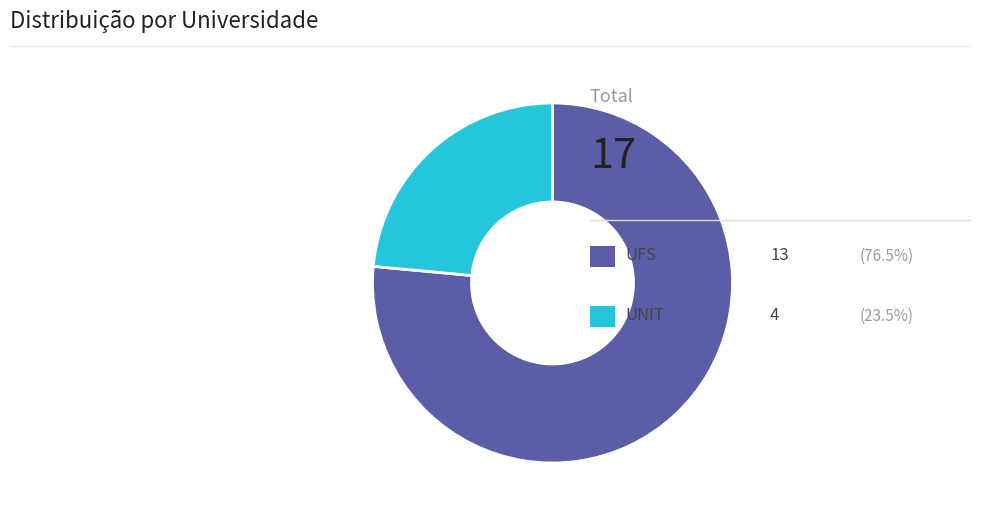

Does any single category account for the majority?

Yes